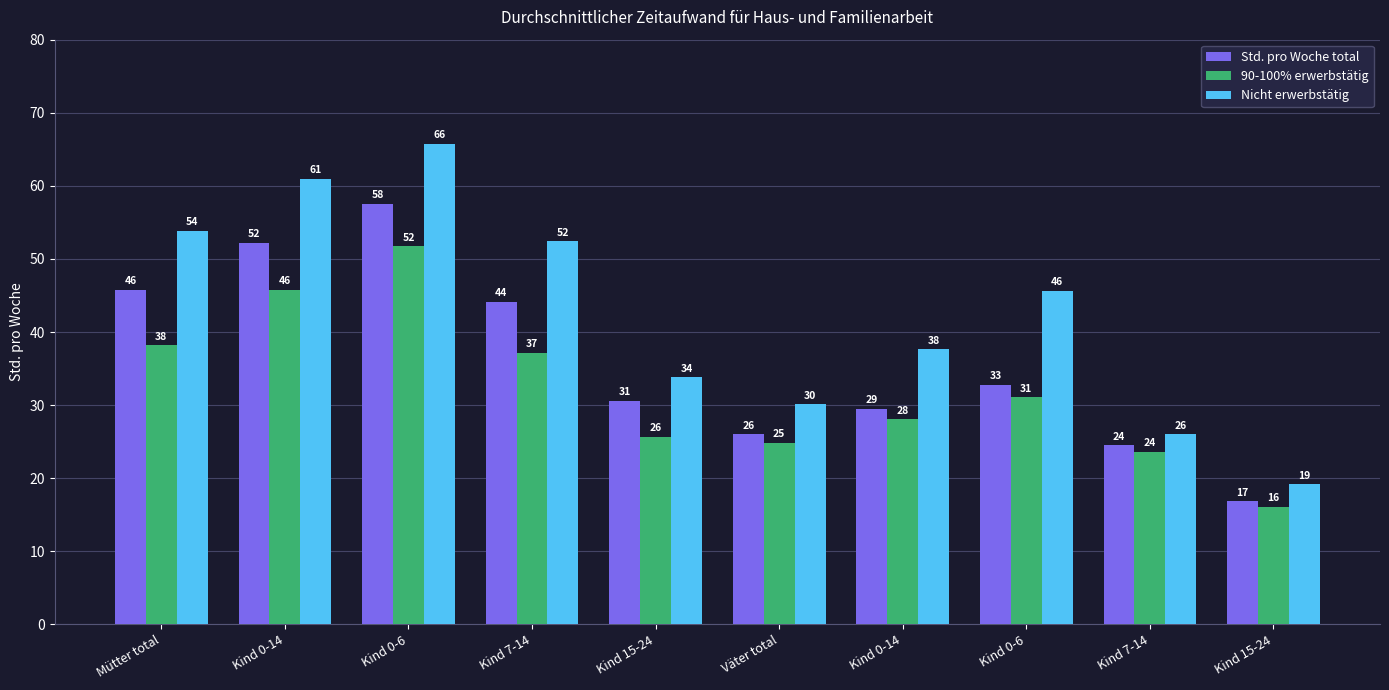

Rank the series at Kind 0-6 from lowest to highest value.

90-100% erwerbstätig, Std. pro Woche total, Nicht erwerbstätig